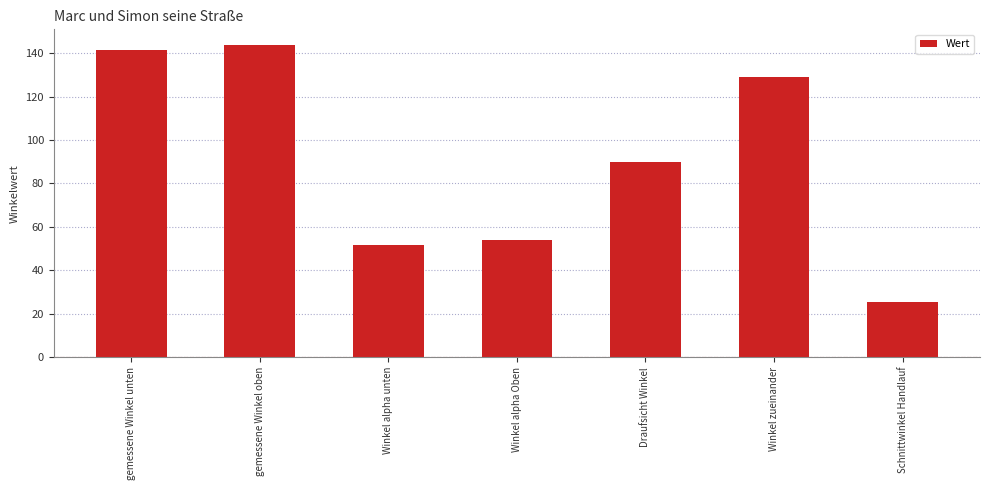

How many data points does each series have?

7